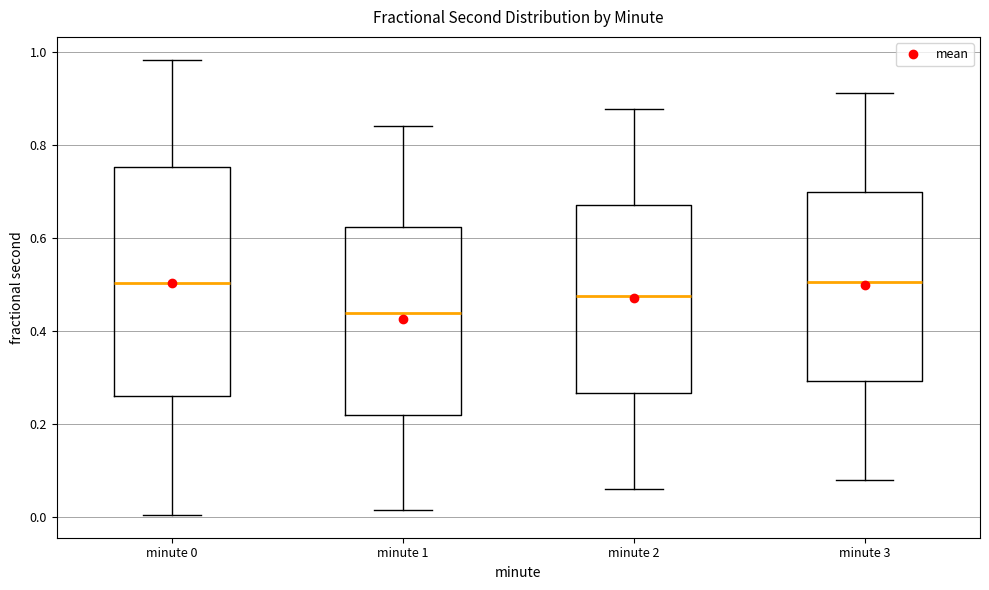

Which box has the lowest median line?

minute 1